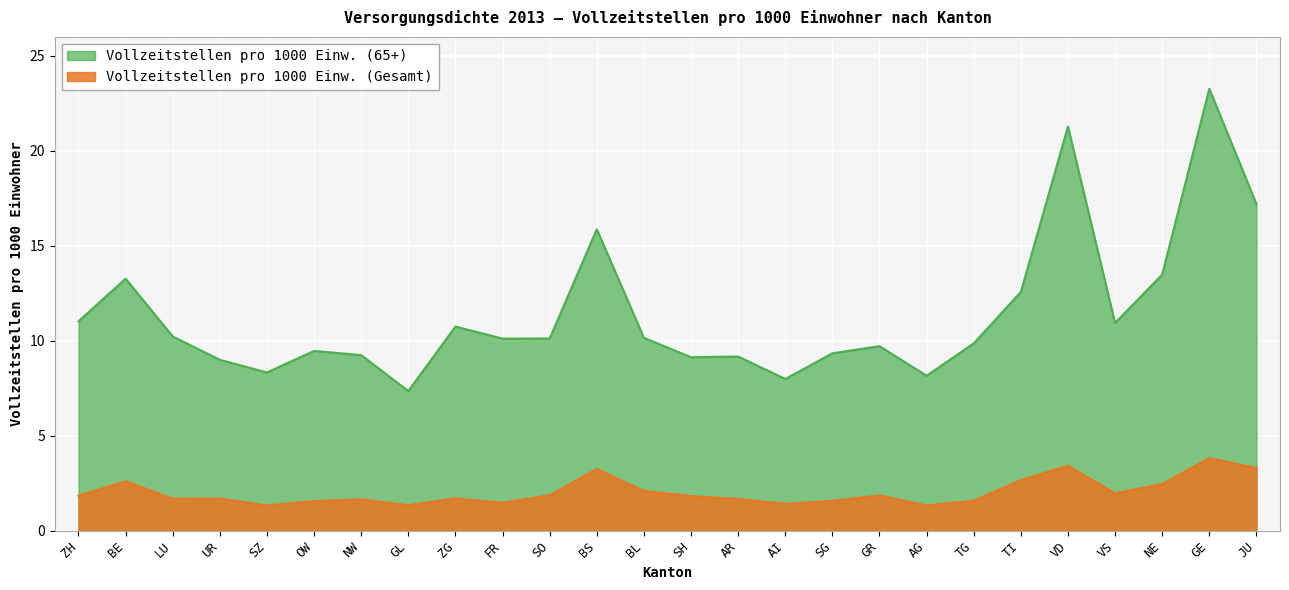

How many series are shown in this chart?

2